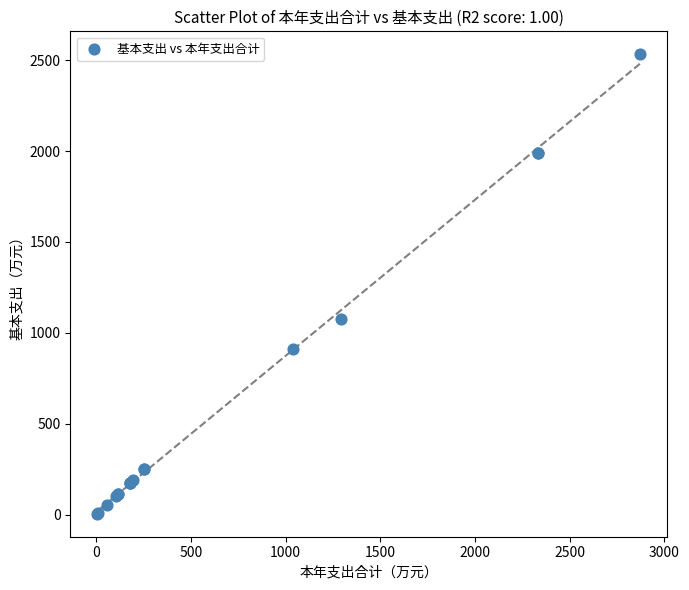

What Y value in the scatter plot is closest to 1268?

1079.0